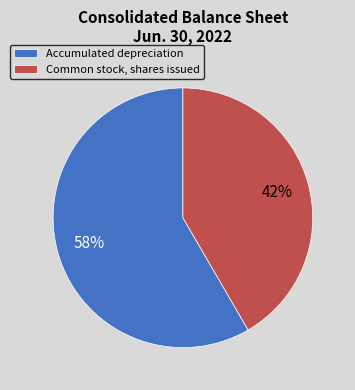

Rank the categories by value from lowest to highest.

Common stock, shares issued, Accumulated depreciation